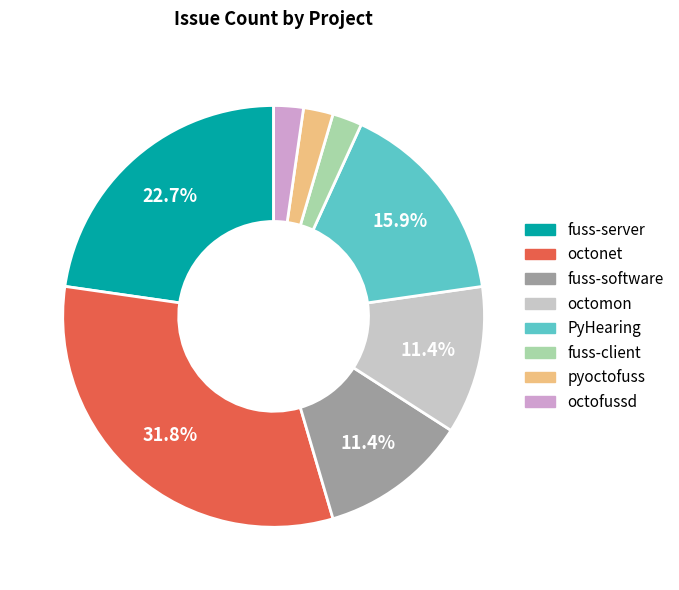

Which has a higher value, fuss-software or PyHearing?

PyHearing